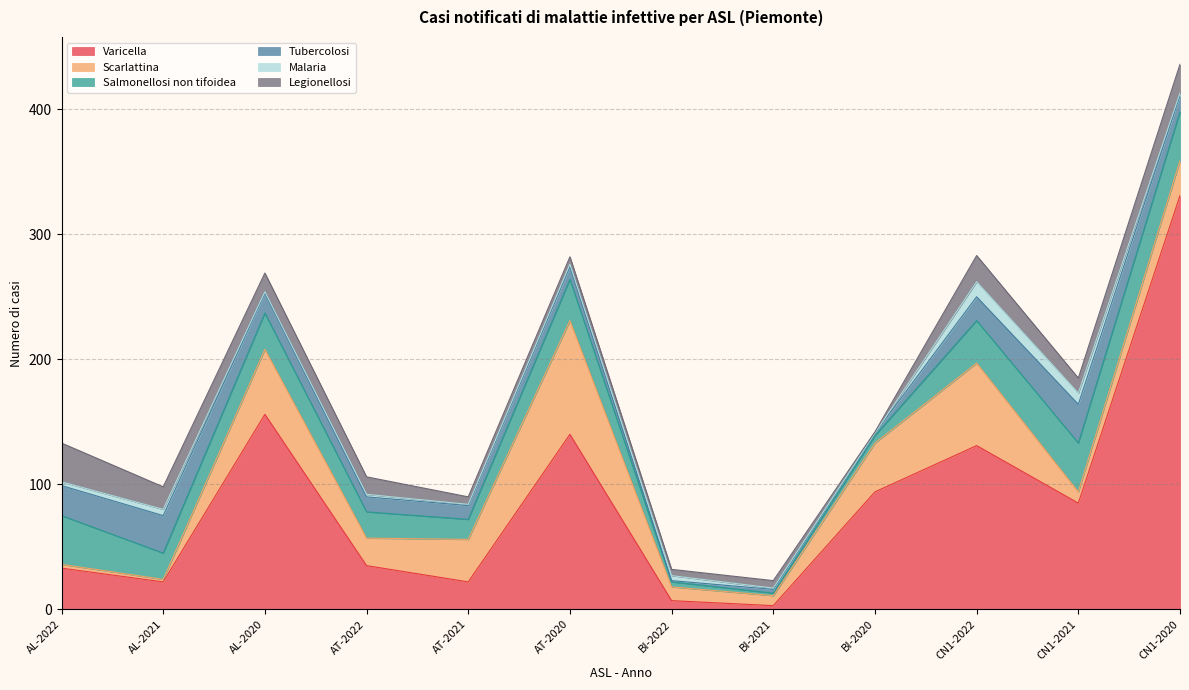

True or false: Varicella has more than 0 points higher than both neighbors.

True